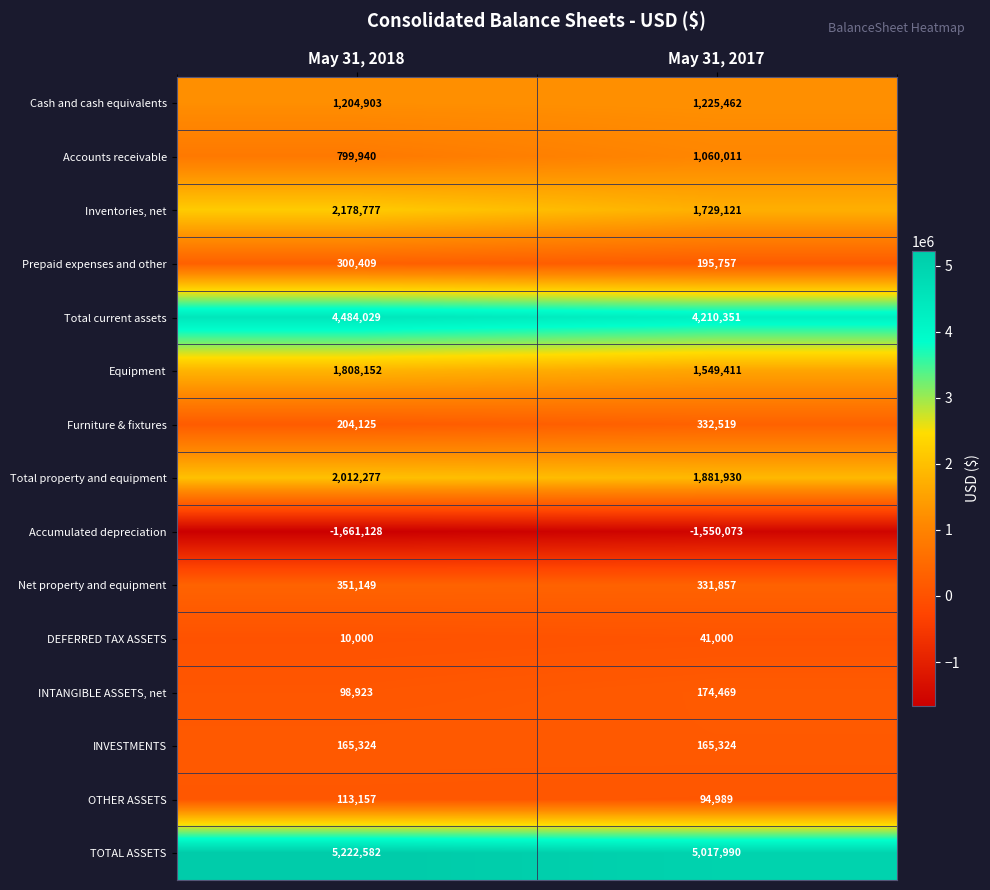

Rank the categories by Cash and cash equivalents value from highest to lowest.

May 31, 2017, May 31, 2018